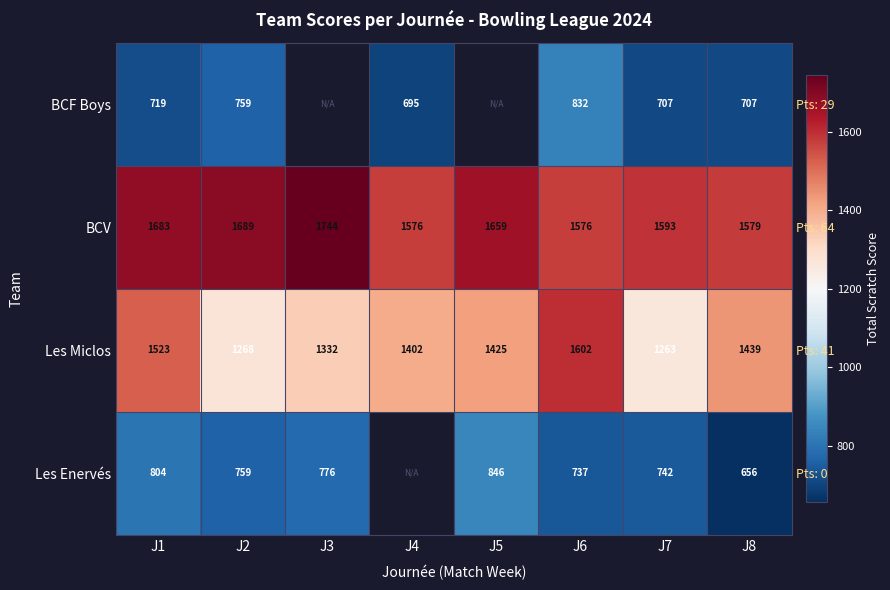

What is the difference between the highest and lowest values at J6?

865.0